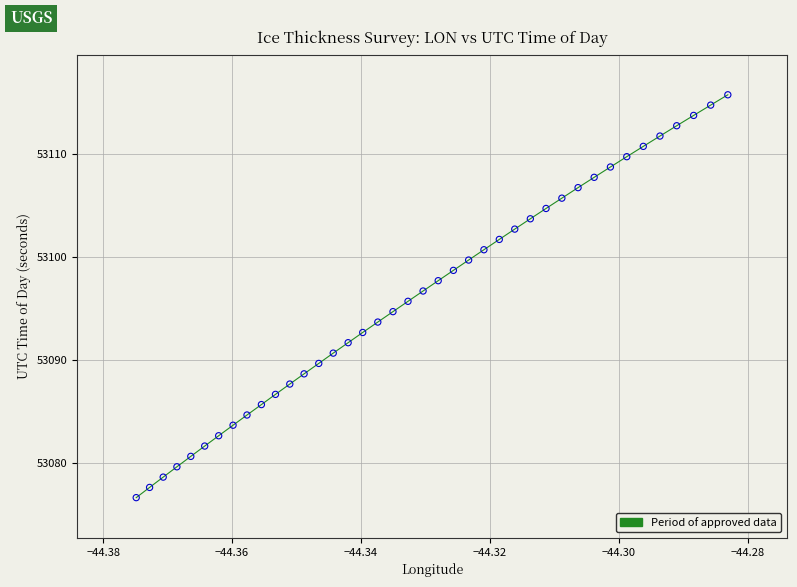

Count the number of points in this scatter plot.

40